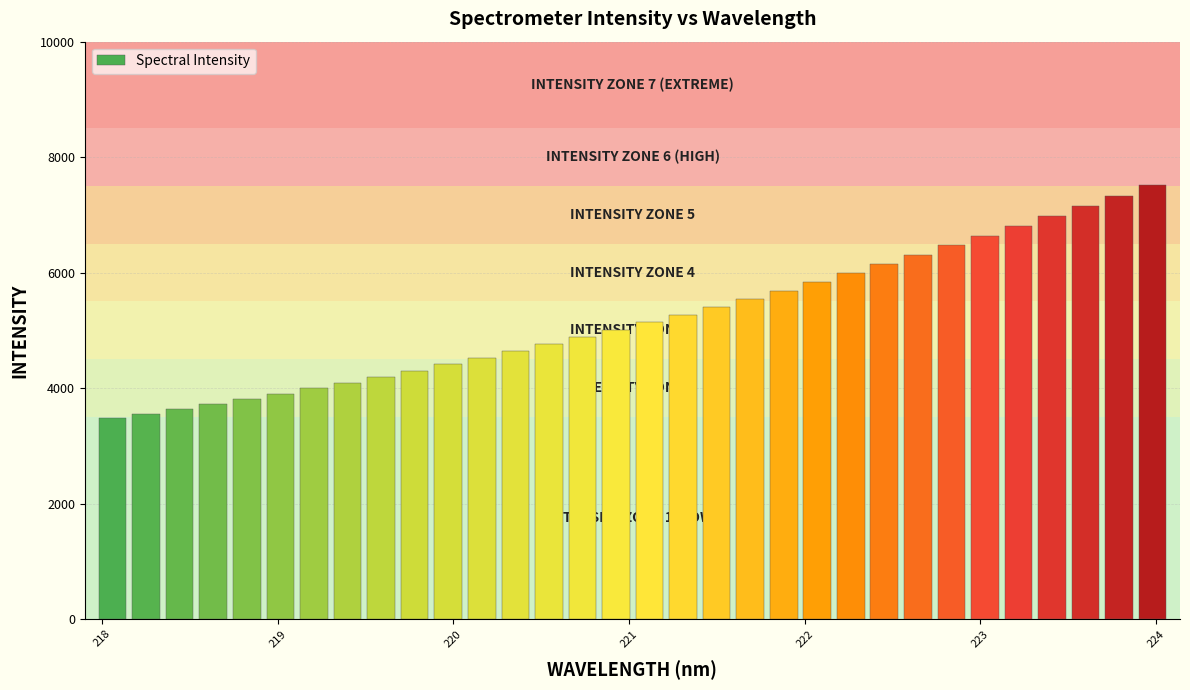

What is the average value?

5223.3